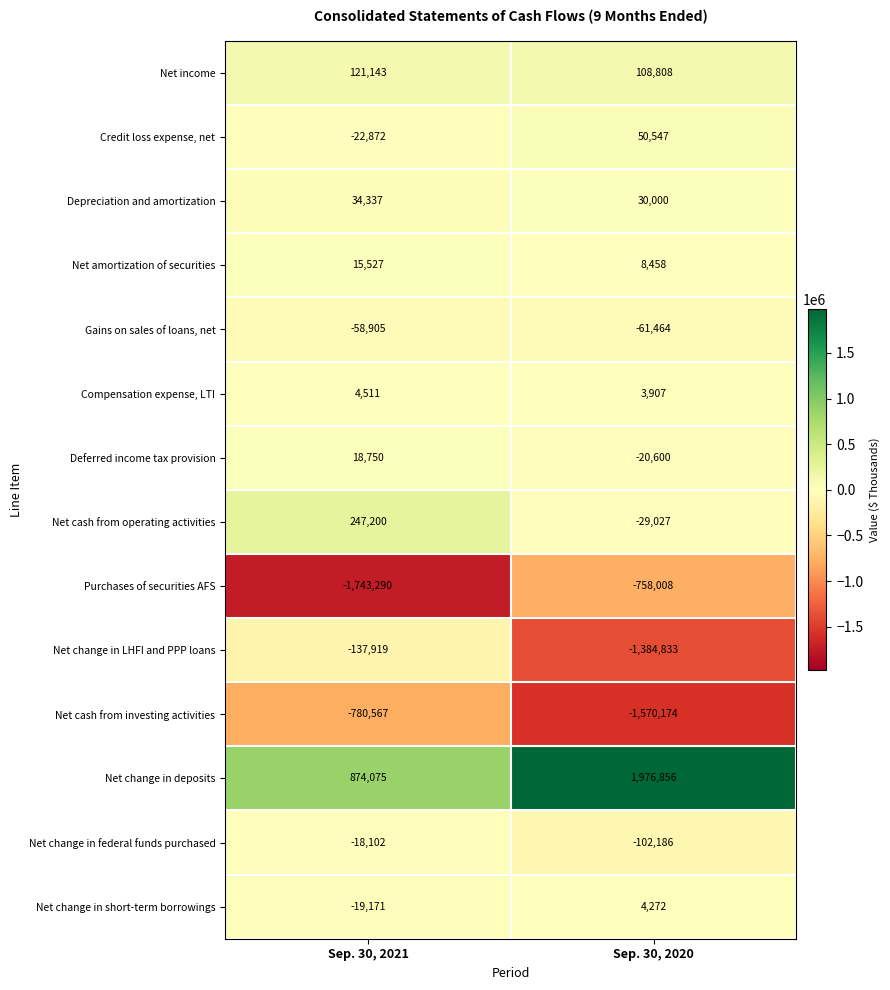

What is the minimum value shown in the chart?

-1743290